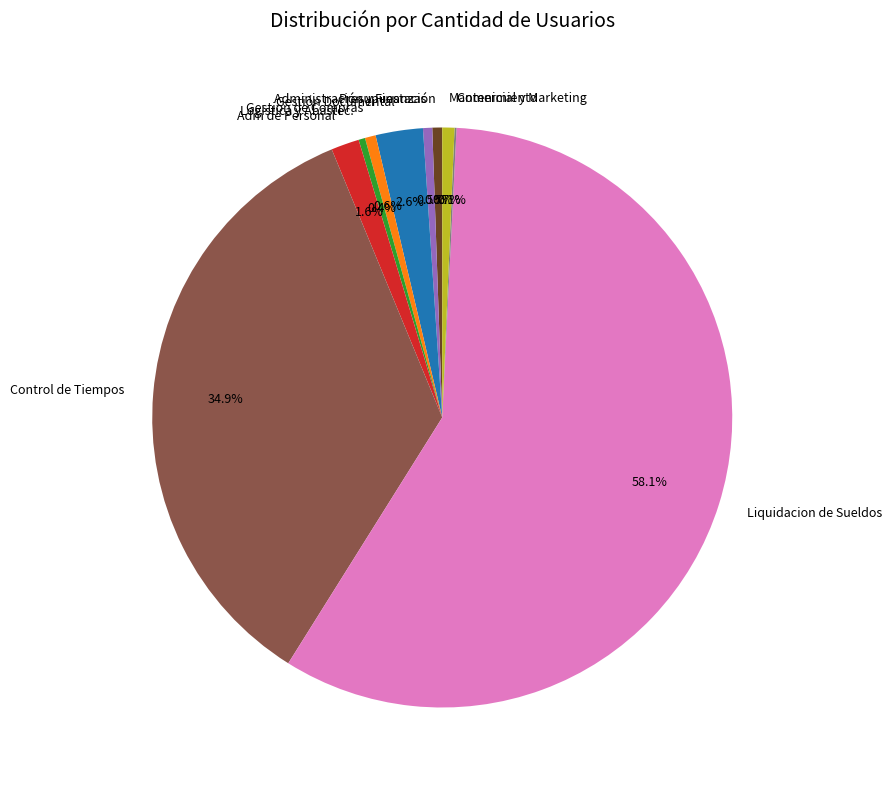

The Liquidacion de Sueldos slice represents 58% of the pie. True or false?

True